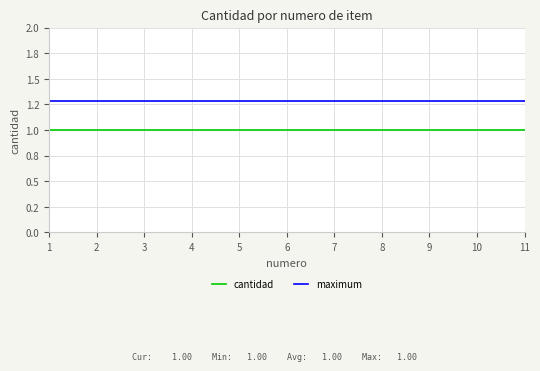

Does the chart have visible grid lines?

Yes